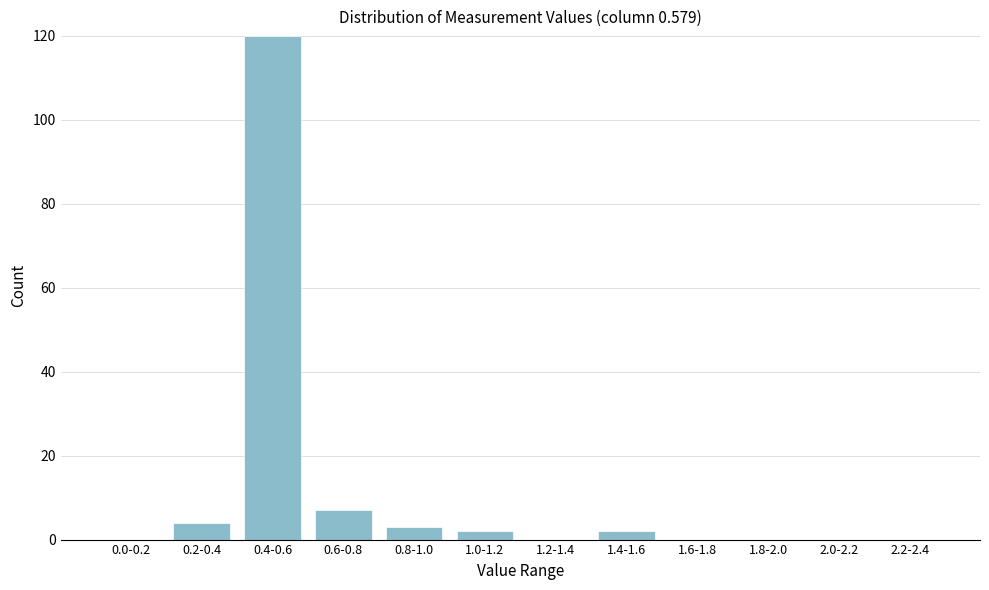

Reading left to right, what are all the values shown in this chart?

0.0-0.2=0	0.2-0.4=4	0.4-0.6=120	0.6-0.8=7	0.8-1.0=3	1.0-1.2=2	1.2-1.4=0	1.4-1.6=2	1.6-1.8=0	1.8-2.0=0	2.0-2.2=0	2.2-2.4=0